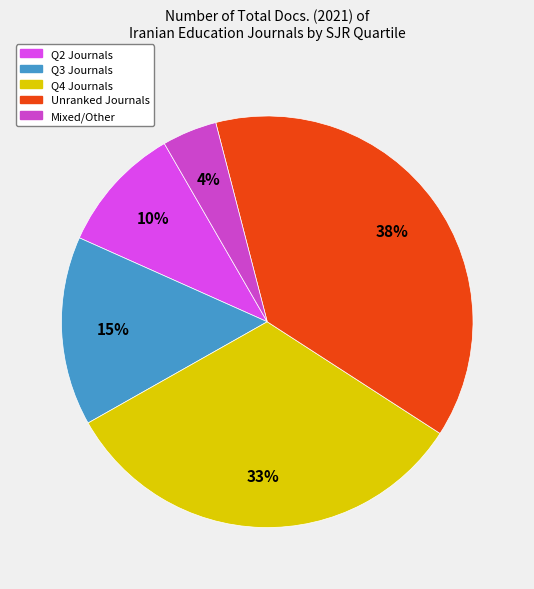

To the nearest percent, what is the average slice percentage?

20%